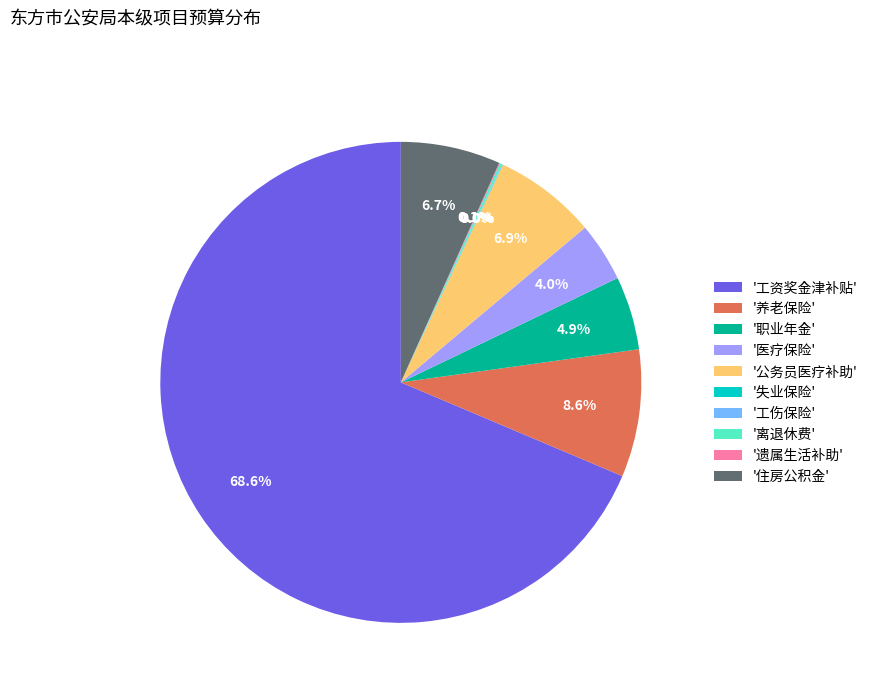

Does '工资奖金津补贴' represent more than half of the total?

Yes